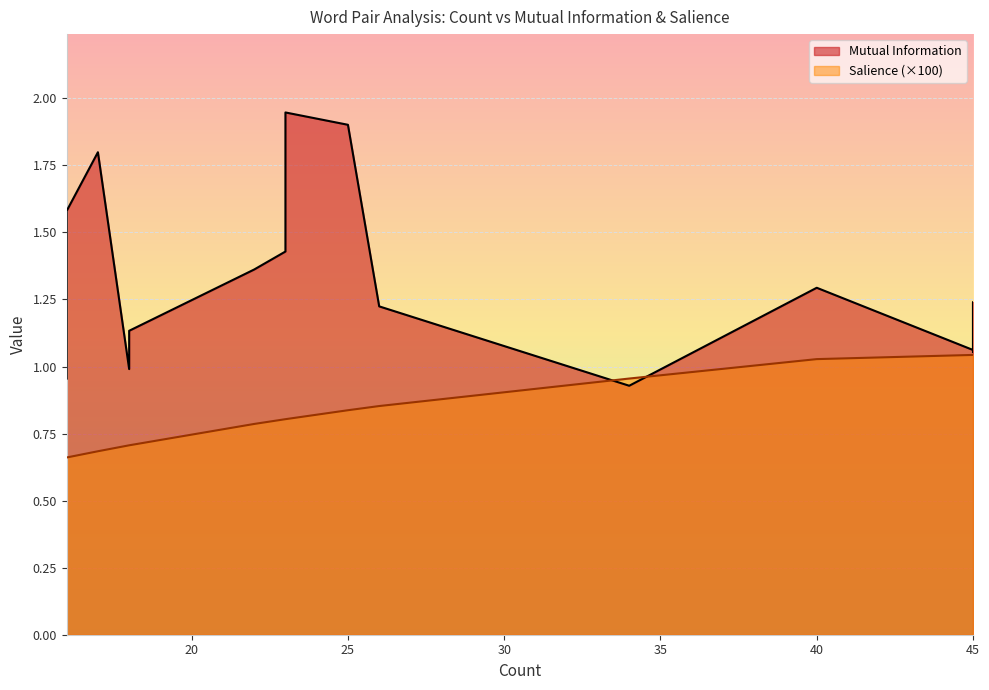

What is the average value of the Mutual Information series?

1.3